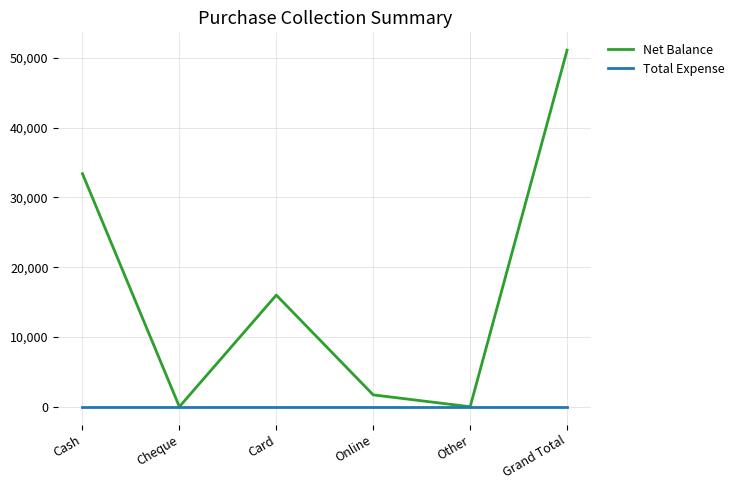

Where is Net Balance nearest to the value 25550?

Cash